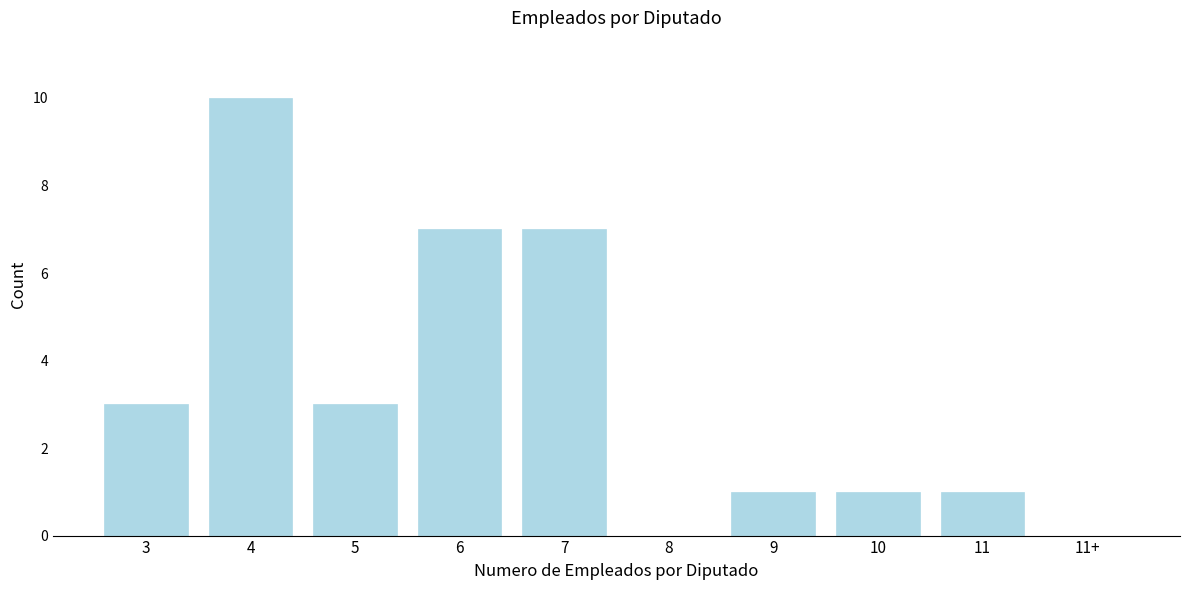

Reading right to left, what are all the values shown in this chart?

11+=0	11=1	10=1	9=1	8=0	7=7	6=7	5=3	4=10	3=3